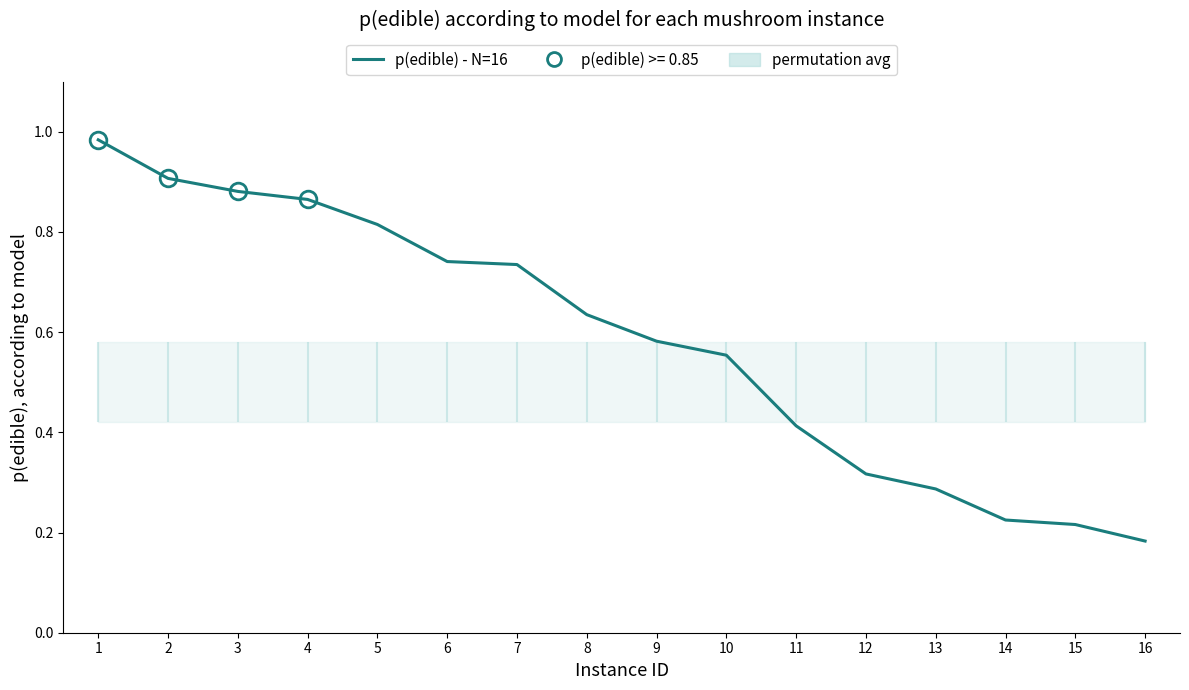

List the labels in order of value, largest first.

1, 2, 3, 4, 5, 6, 7, 8, 9, 10, 11, 12, 13, 14, 15, 16